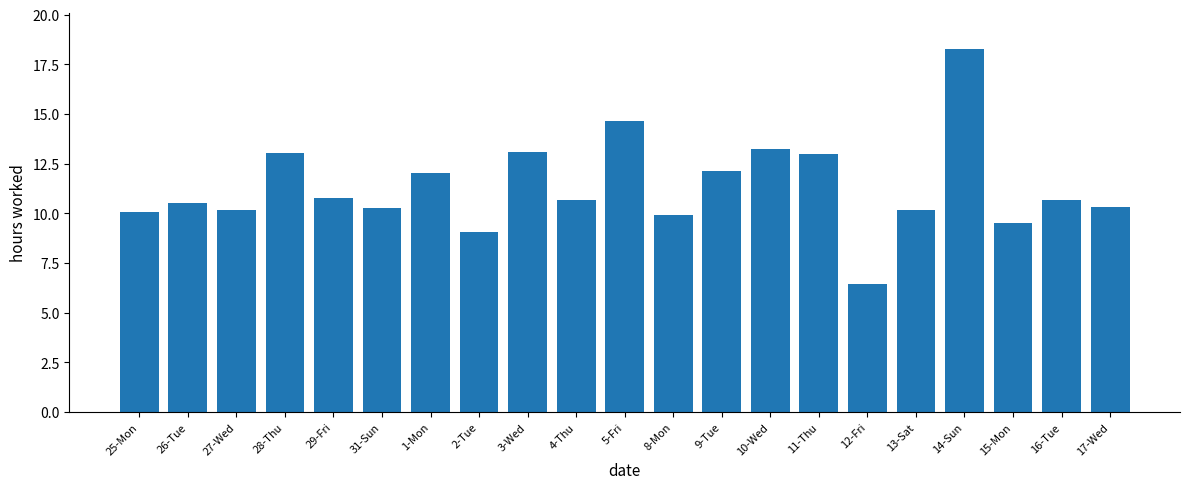

What is the label of the 21st bar from the right?

25-Mon